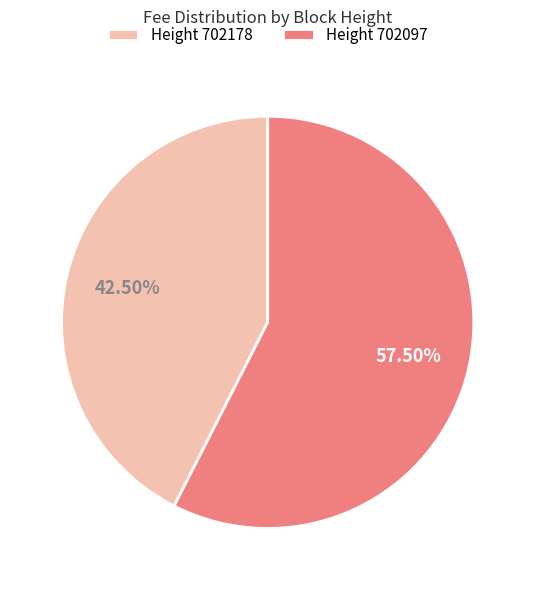

How many segments does this pie chart have?

2